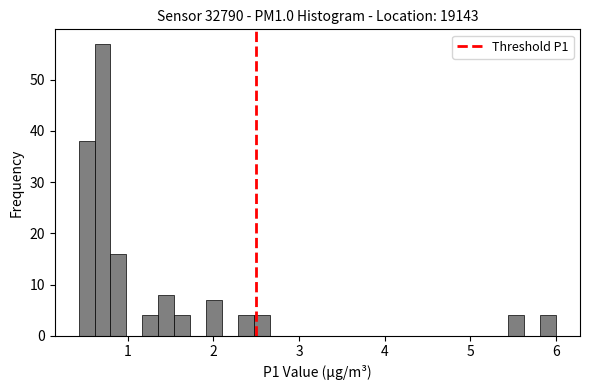

Around what value on the x-axis is the tallest bar? Give the approximate position of its centre, as read against the axis.

0.7